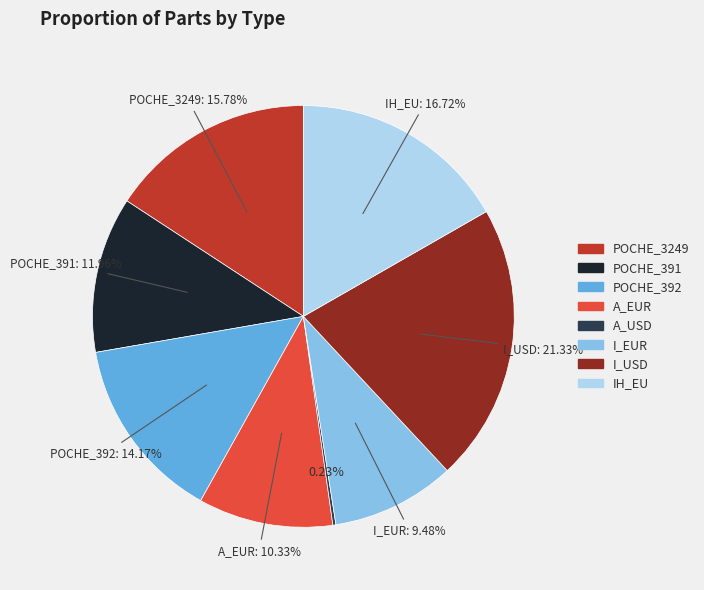

Is POCHE_392 the majority of the pie?

No